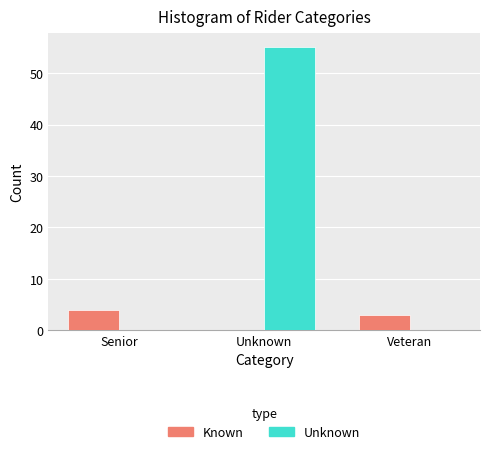

Which label corresponds to the largest value in the chart?

Unknown